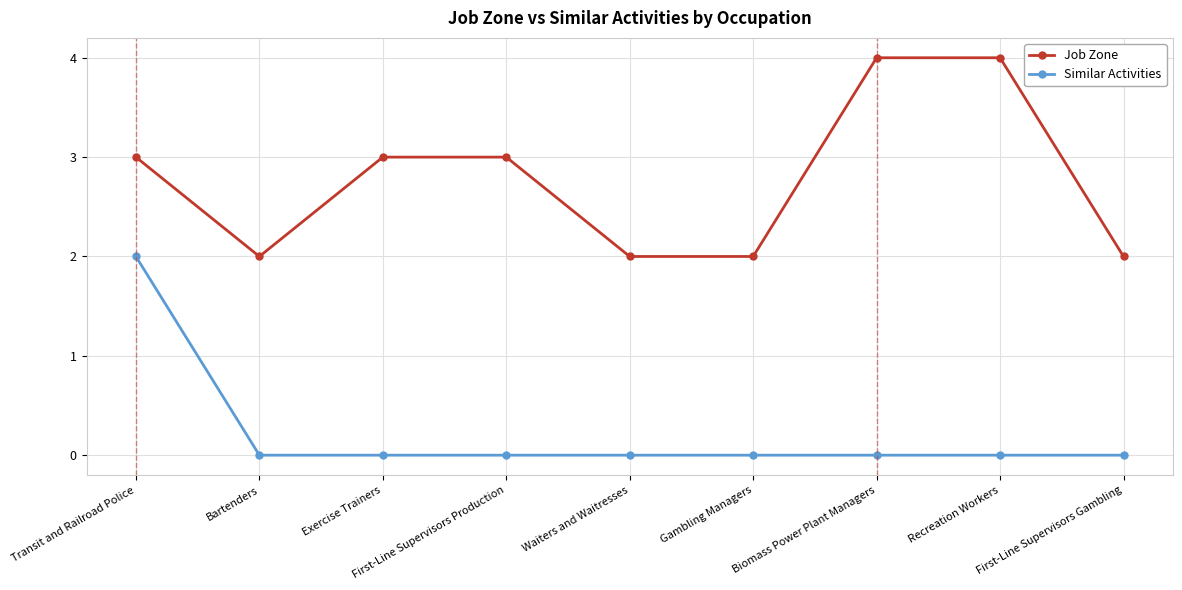

Which series changed the most between Waiters and Waitresses and Recreation Workers?

Job Zone